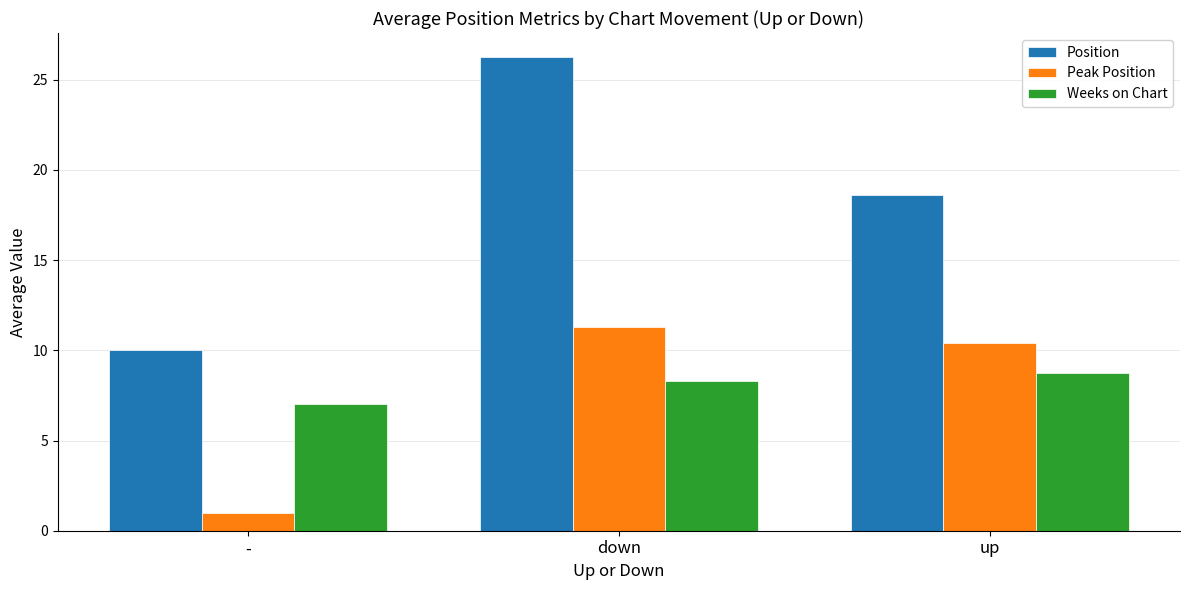

Is it true that Weeks on Chart equals 15.2 at up?

False